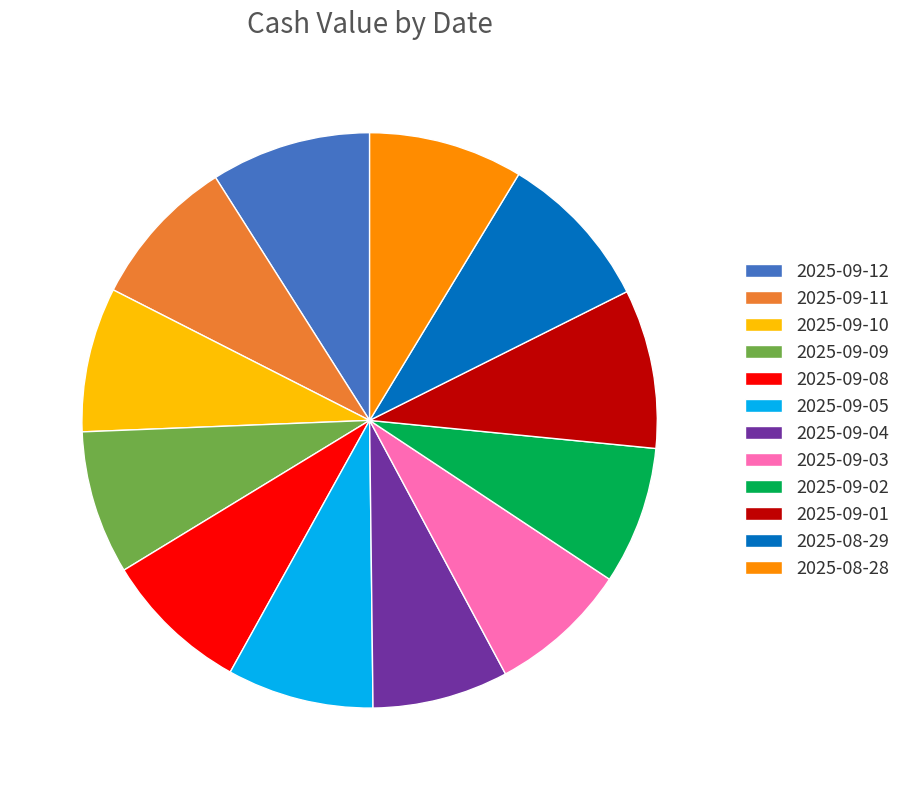

The 2025-09-02 slice represents 1% of the pie. True or false?

False